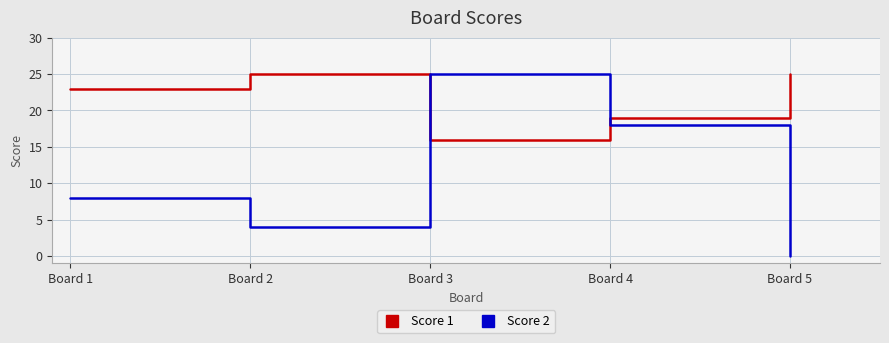

What is the difference between the second highest and minimum values in the Score 1 series?

9